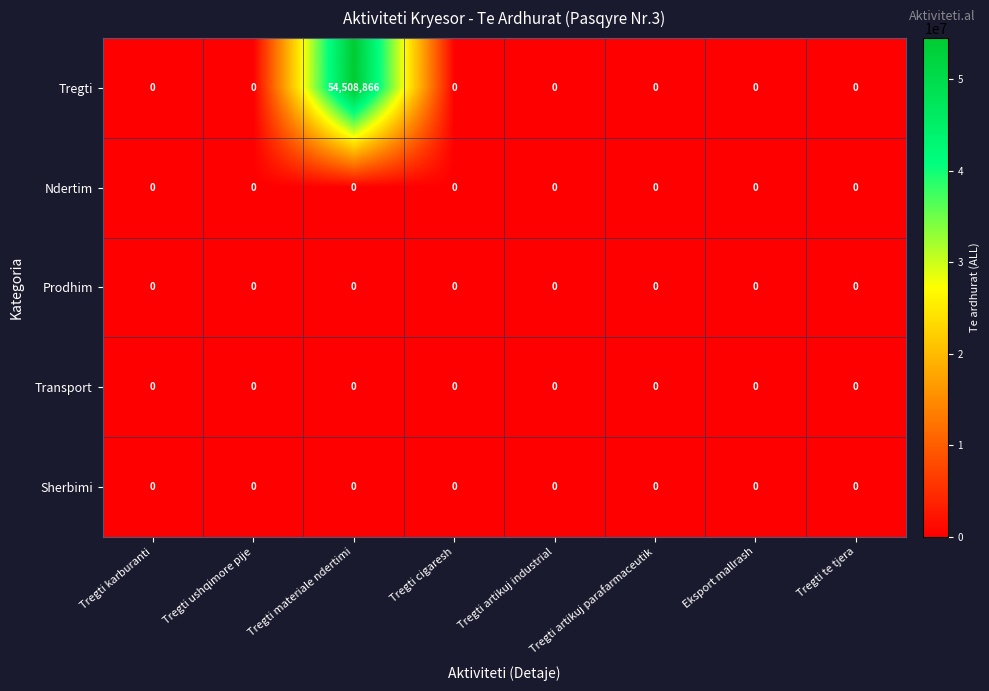

At which category is the sum across all series the highest?

Tregti materiale ndertimi